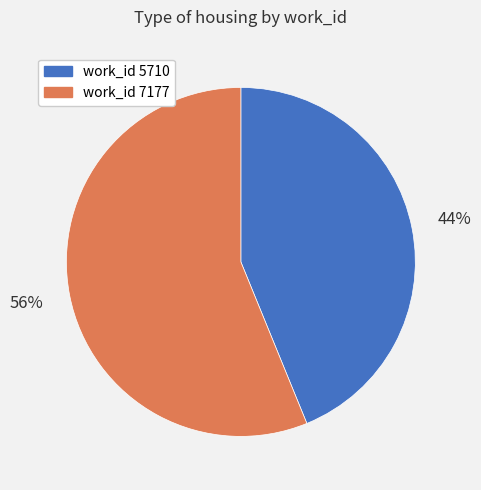

How many segments does this pie chart have?

2